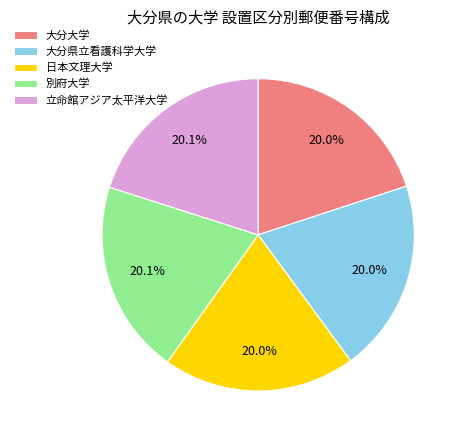

Is there a majority slice in this chart?

No